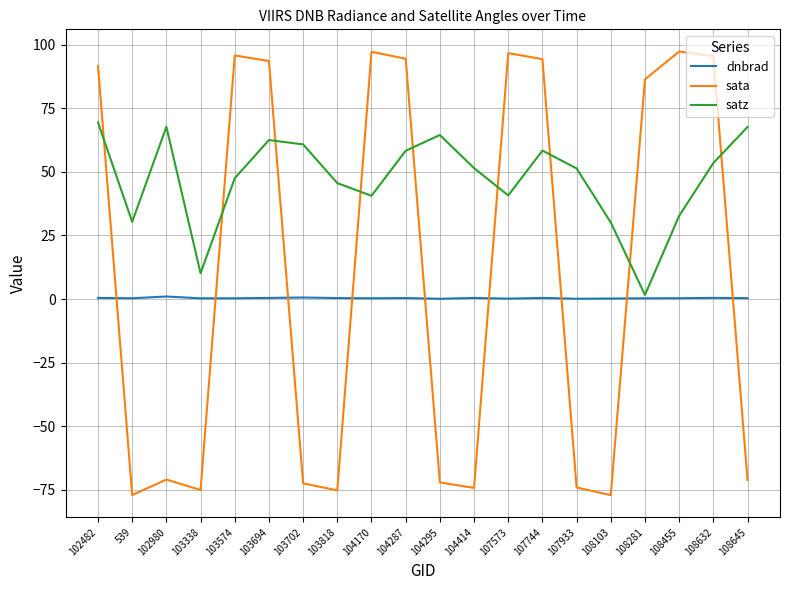

What is the sum of all sata values?

203.7